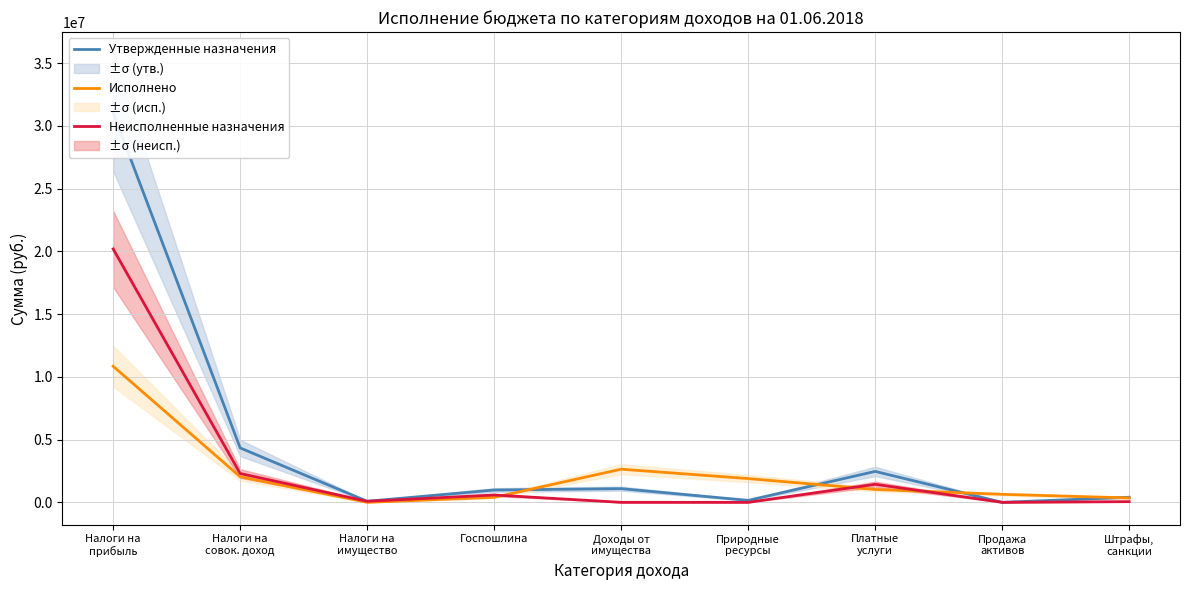

Reading left to right, extract all data points from this chart.

Утвержденные назначения: 31035600.0	4335500.0	84000.0	982000.0	1091400.0	156000.0	2465300.0	0.0	405100.0
Исполнено: 10843859.0	2036323.9	0.0	398523.2	2642047.7	1893507.1	1028412.1	639547.9	349565.0
Неисполненные назначения: 20191741.0	2299176.1	84000.0	583476.8	0.0	0.0	1436887.9	0.0	55535.0